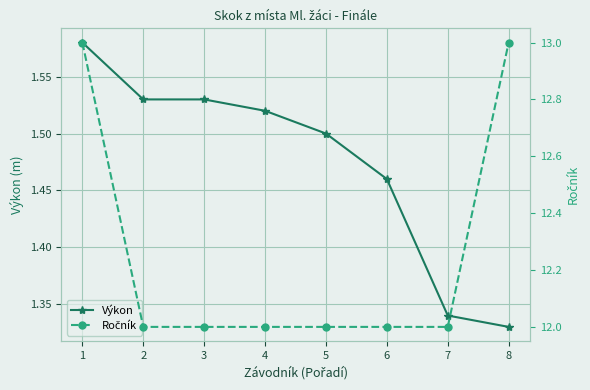

How many lines are shown in the chart?

2